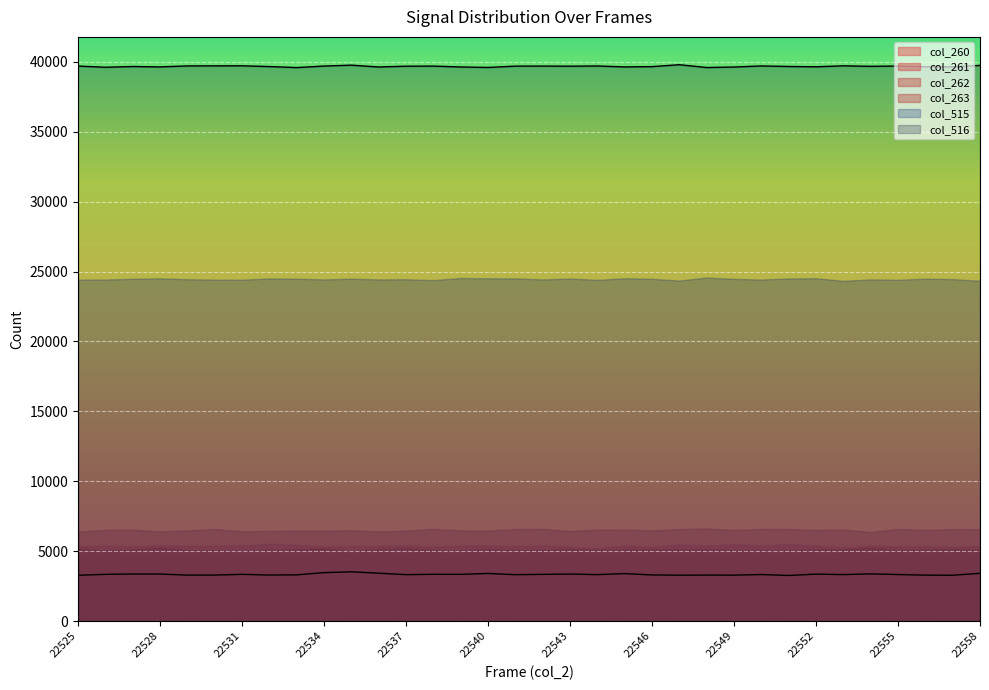

Where is the first local maximum?

22527